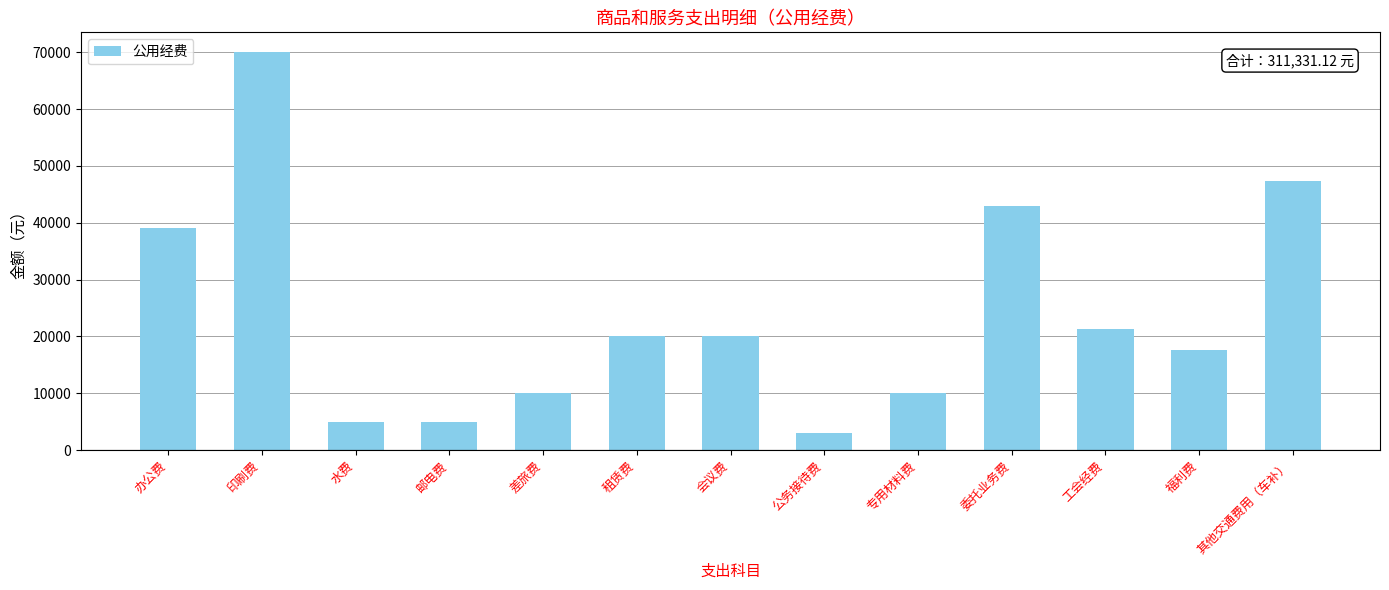

What is the difference between the values at 办公费 and 租赁费?

19000.0